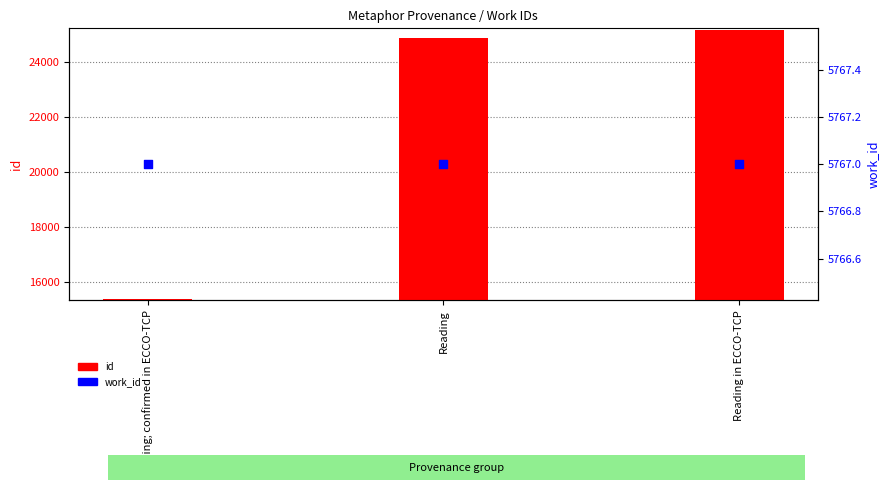

Is the value of work_id at Reading greater than the value of id at Reading?

No